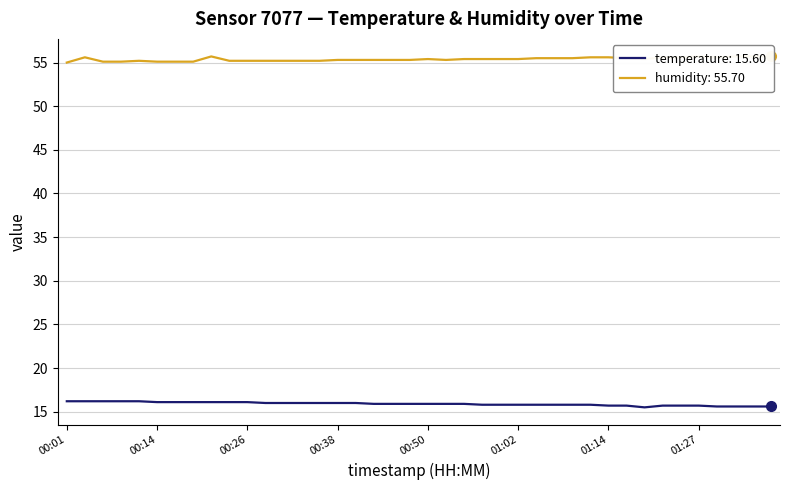

List the labels in order of temperature value, smallest first.

01:19, 01:29, 01:32, 01:34, 01:36, 01:14, 01:17, 01:22, 01:24, 01:27, 00:57, 01:00, 01:02, 01:05, 01:07, 01:10, 01:12, 00:43, 00:45, 00:48, 00:50, 00:52, 00:55, 00:28, 00:31, 00:33, 00:35, 00:38, 00:40, 00:14, 00:16, 00:18, 00:21, 00:23, 00:26, 00:01, 00:04, 00:06, 00:09, 00:11